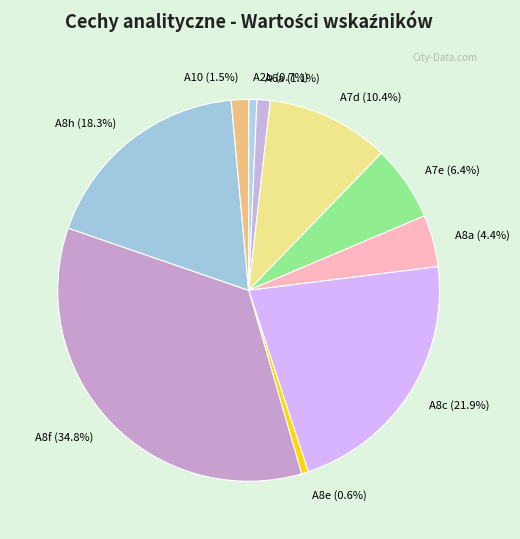

How much of the chart is everything except A10?

98.5%